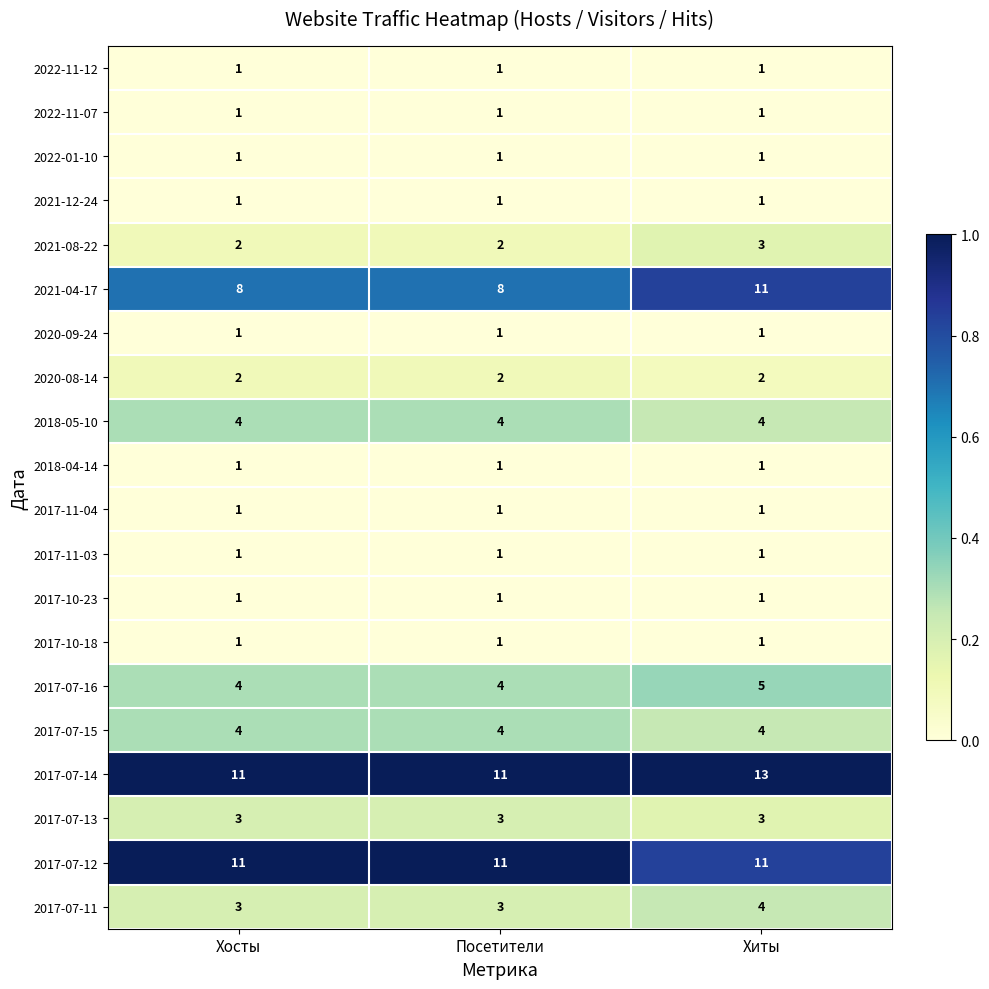

Which series has the widest spread of values?

2021-04-17